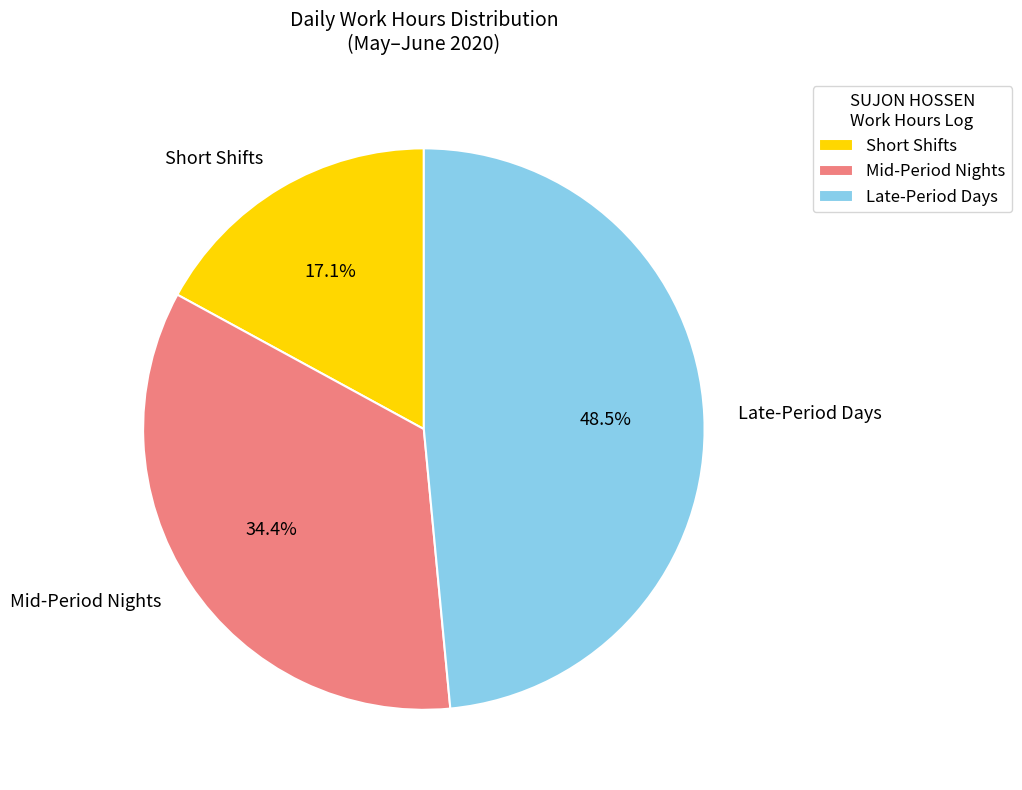

Is Late-Period Days the majority of the pie?

No